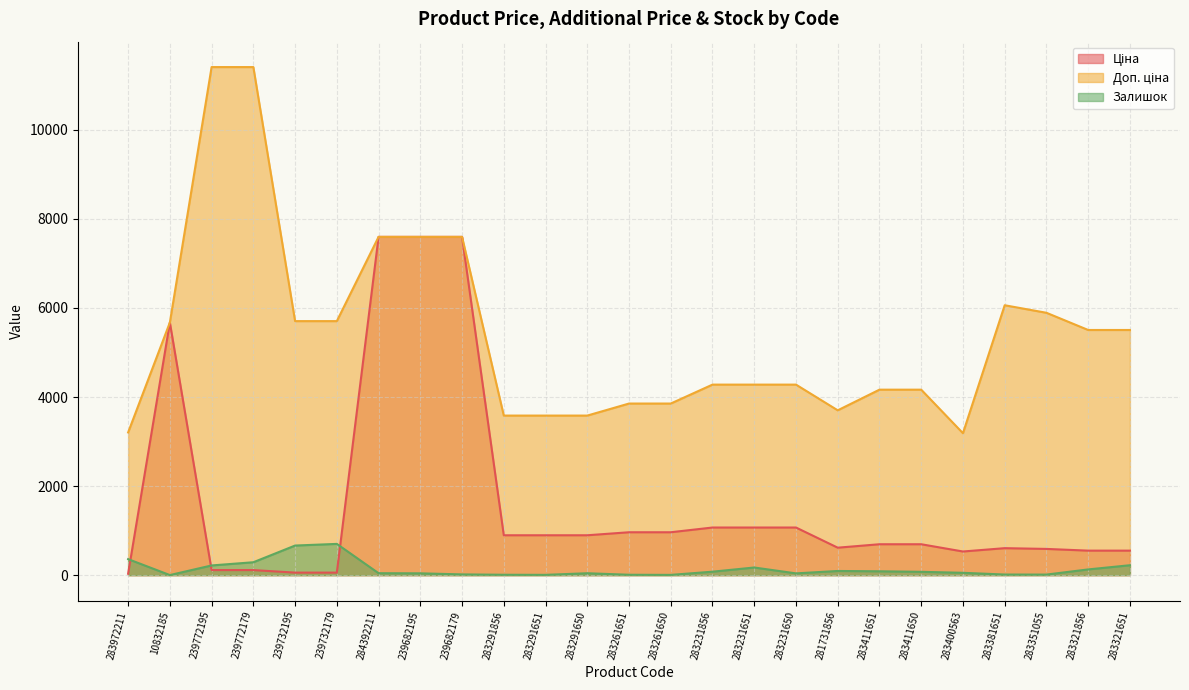

List the series in order of their overall mean, lowest first.

Залишок, Ціна, Доп. ціна